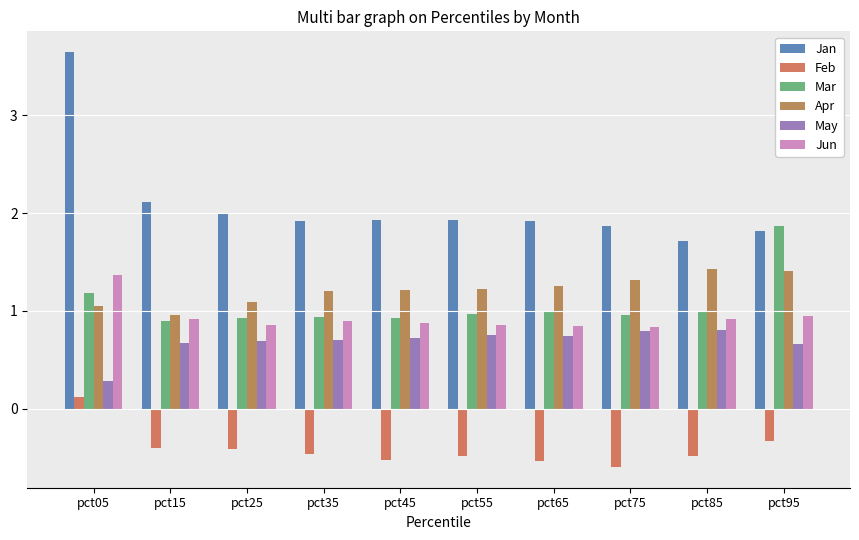

Rank the series by their maximum value, from lowest to highest.

Feb, May, Jun, Apr, Mar, Jan